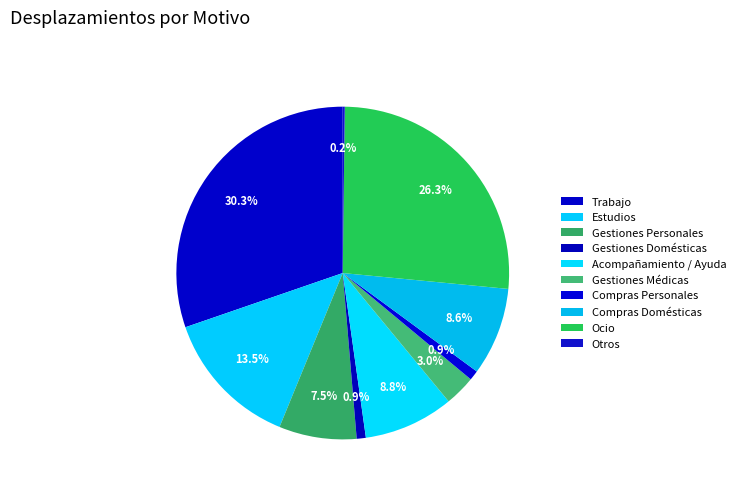

What percentage is NOT represented by Trabajo?

69.7%